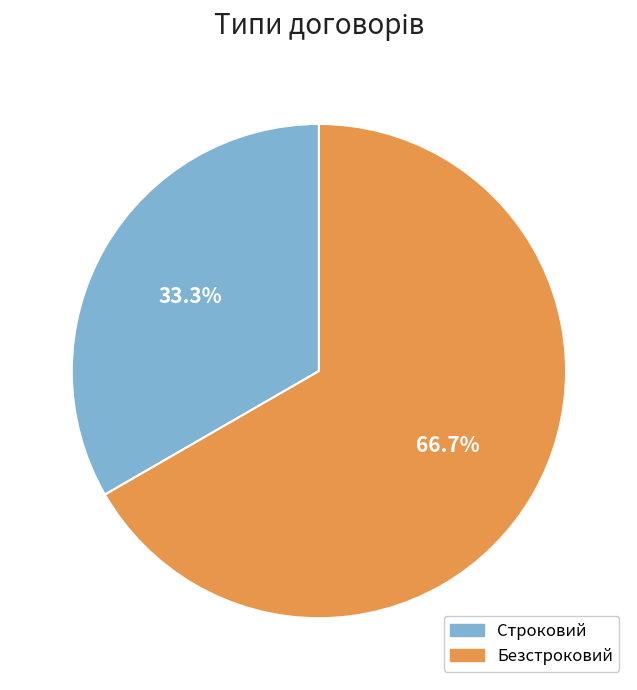

What percentage do Строковий and Безстроковий together represent?

100.0%